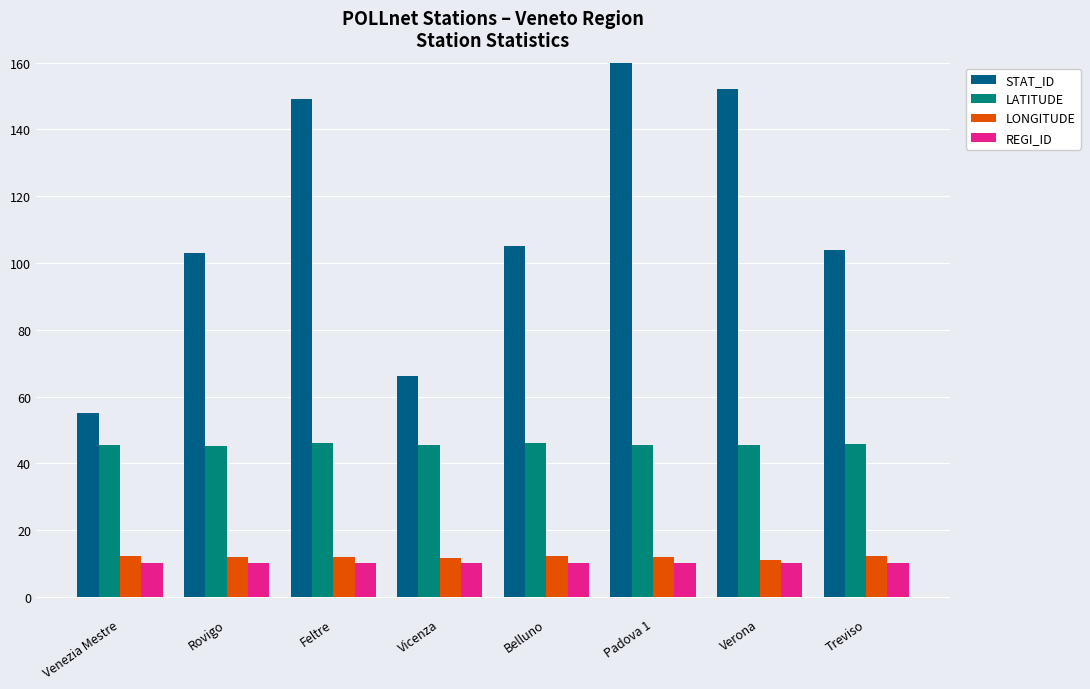

What is the value of the LATITUDE bar at the 7th from the left?

45.4